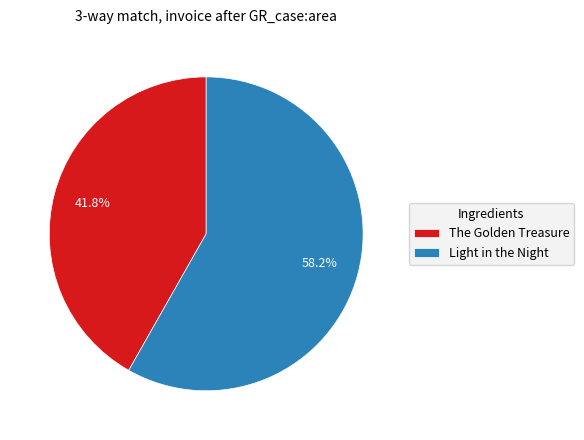

Rank the categories by value from highest to lowest.

Light in the Night, The Golden Treasure